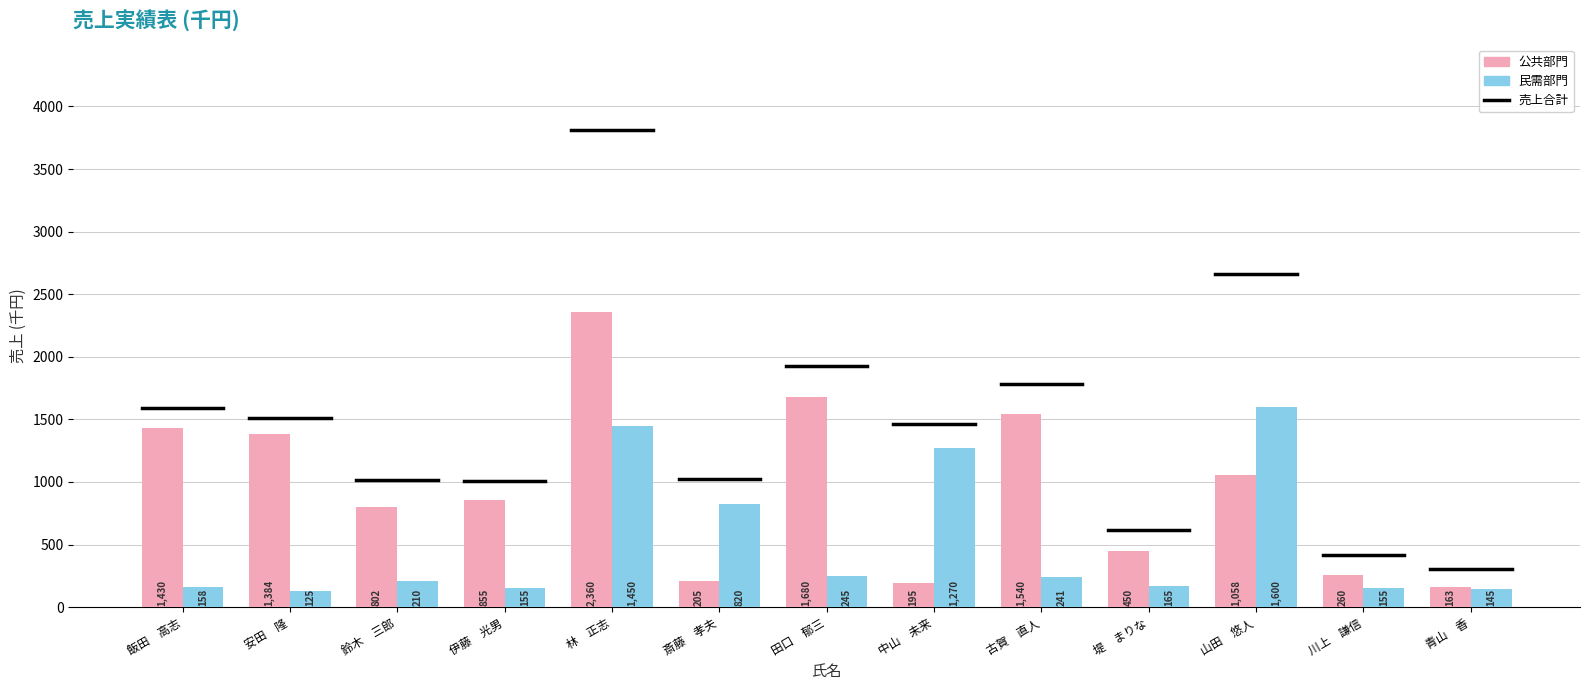

What is the minimum value shown in the chart?

125